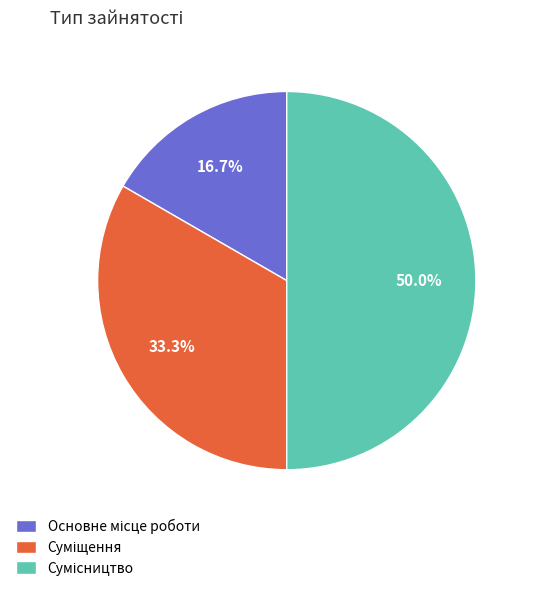

What percentage is the Суміщення slice, to the nearest percent?

33%